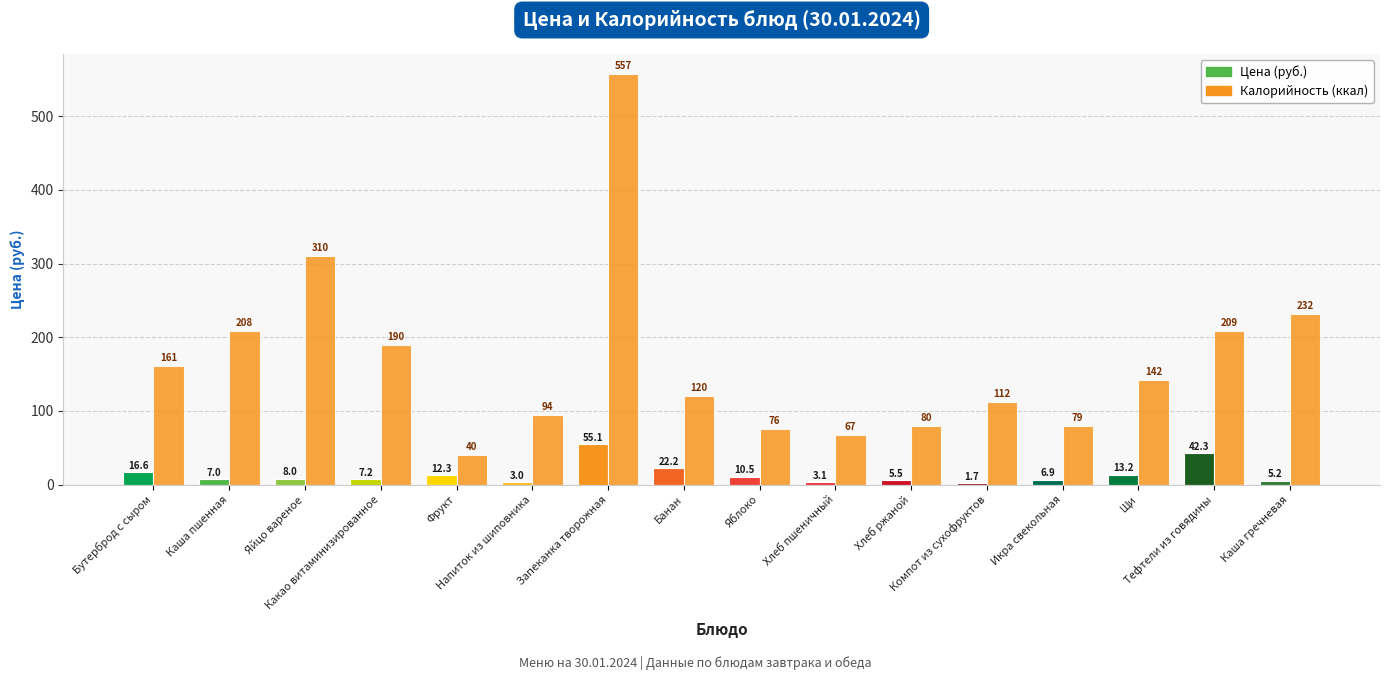

What is the value of the 6th bar from the left?

94